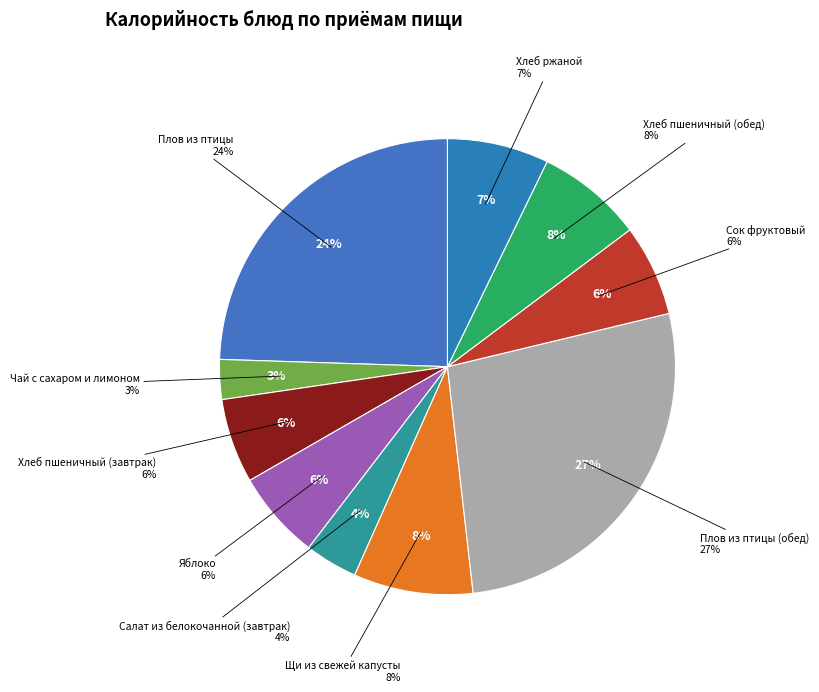

Count the number of slices in the pie.

10